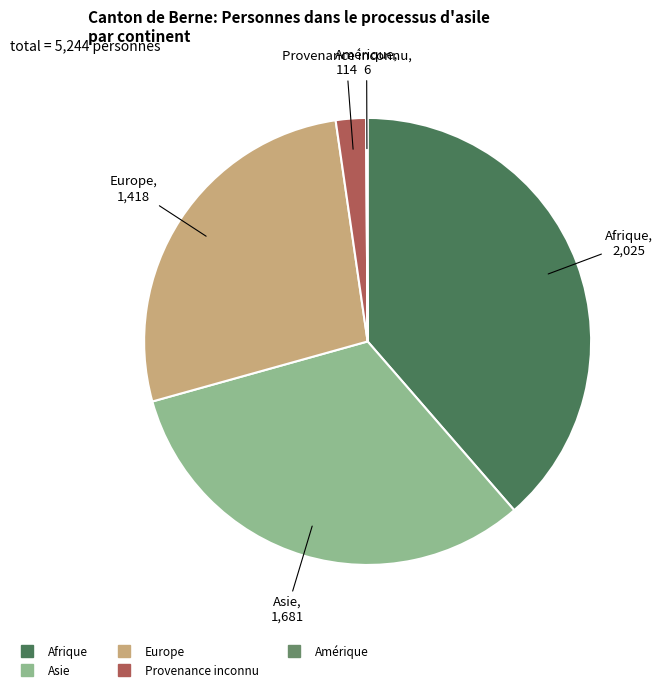

Is there any slice that represents more than half of the pie?

No